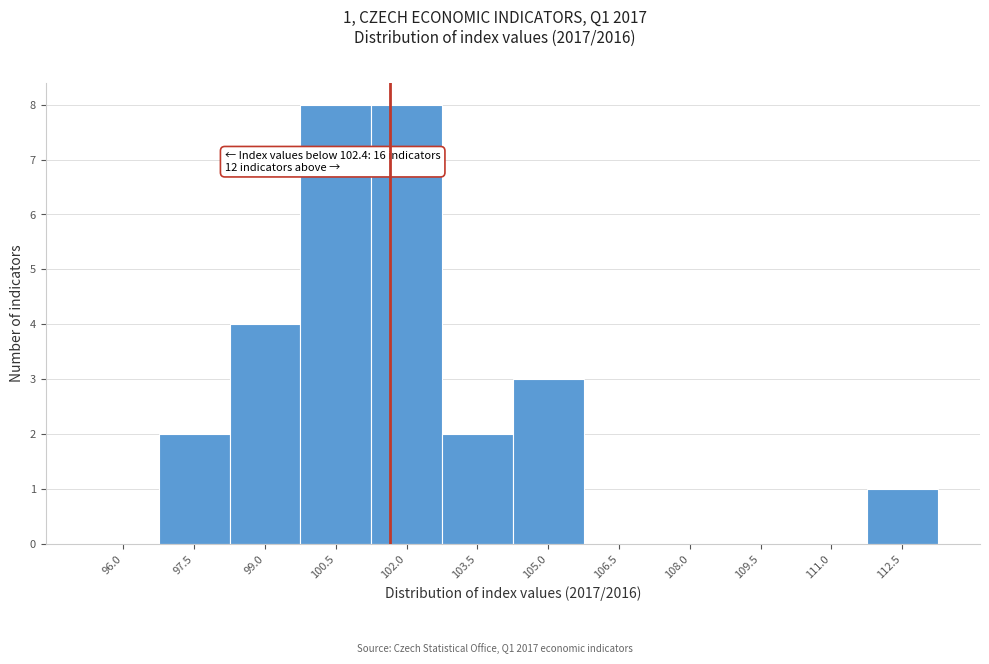

Reading left to right, what are all the values shown in this chart?

96.0=0	97.5=2	99.0=4	100.5=8	102.0=8	103.5=2	105.0=3	106.5=0	108.0=0	109.5=0	111.0=0	112.5=1